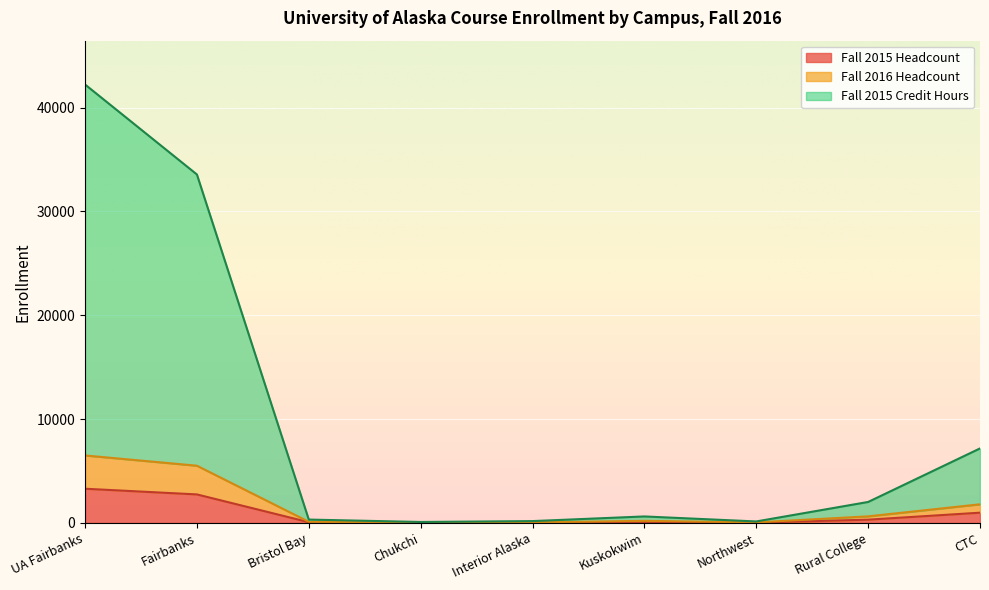

How many values in the Fall 2015 Headcount series are below 103?

4